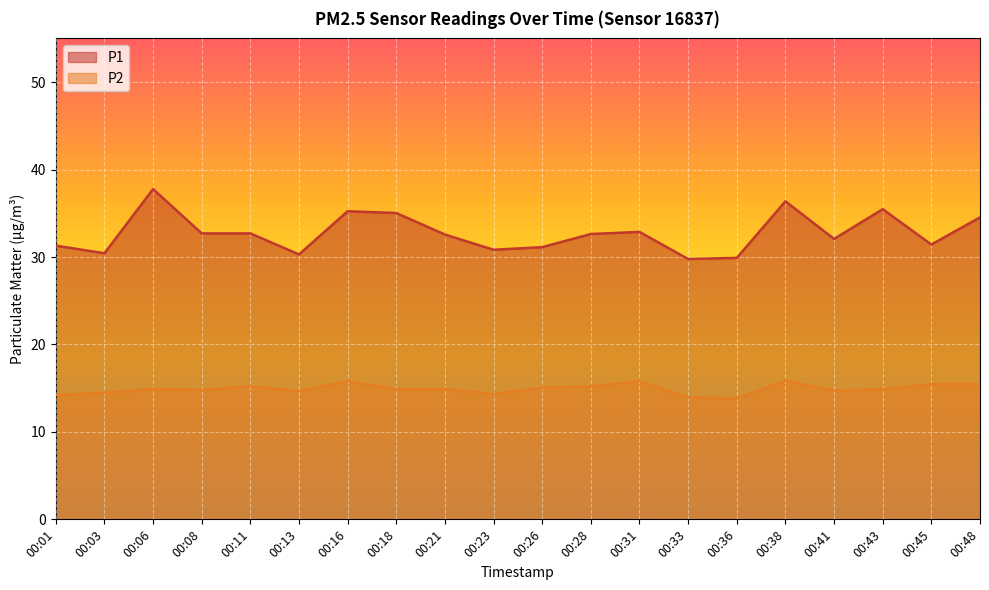

Rank the categories by P2 value from highest to lowest.

00:38, 00:16, 00:31, 00:48, 00:45, 00:11, 00:28, 00:26, 00:06, 00:18, 00:21, 00:43, 00:08, 00:41, 00:13, 00:03, 00:23, 00:01, 00:33, 00:36